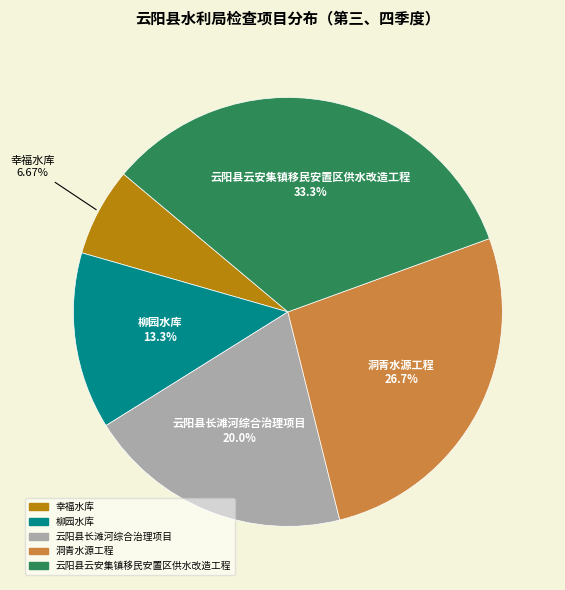

What percentage is the 云阳县云安集镇移民安置区供水改造工程 slice, to the nearest percent?

33%